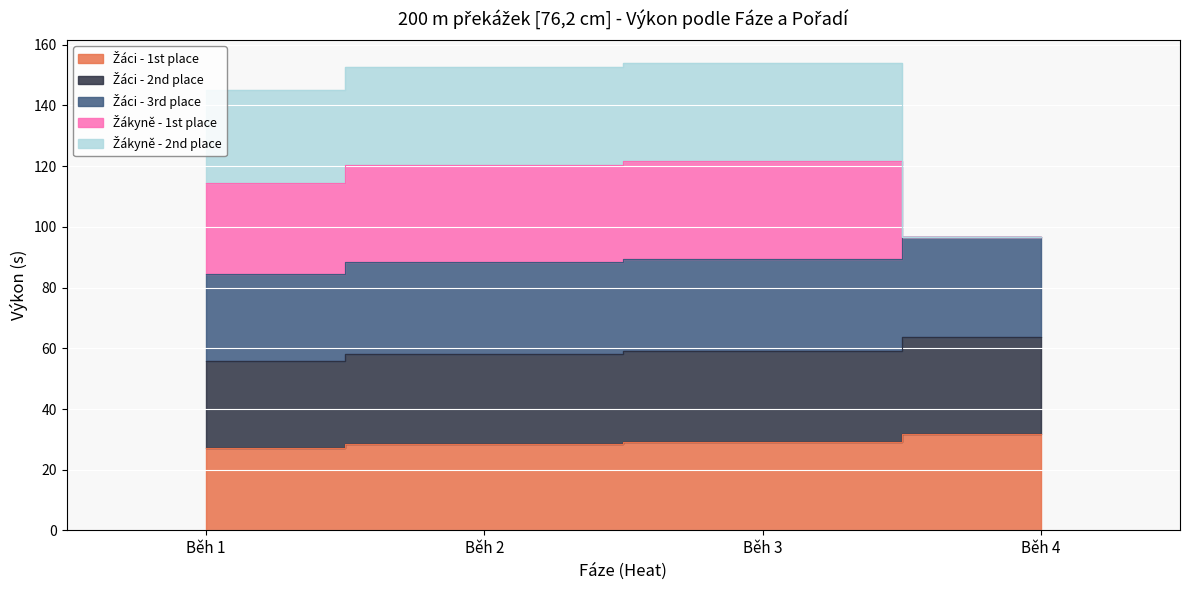

What is the sum of the Žáci - 1st place values at Běh 2 and Běh 4?

60.4